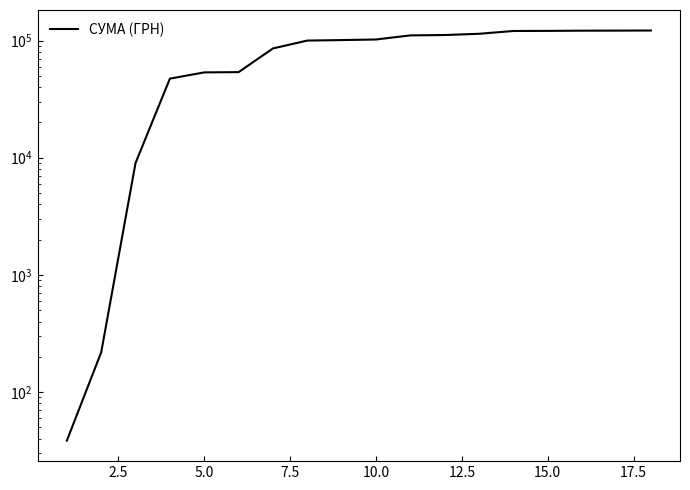

True or false: the data shows 18917.0 at 5.0.

False